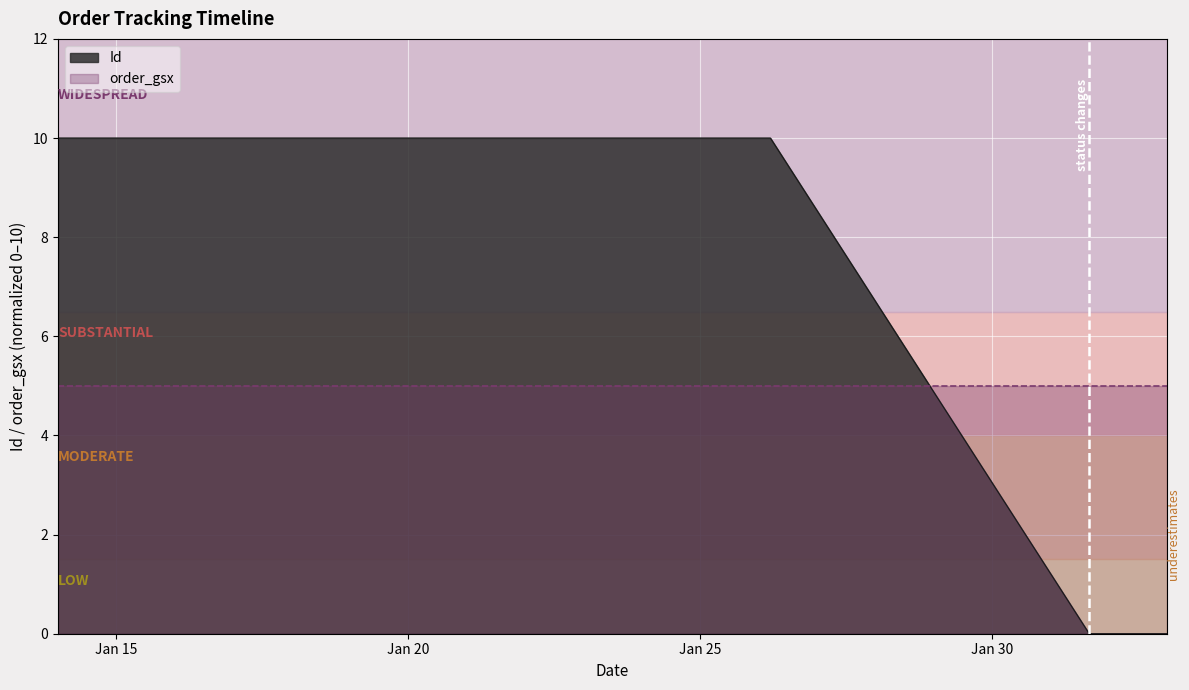

Where does the data first go above 9?

2022-01-14 00:00:00